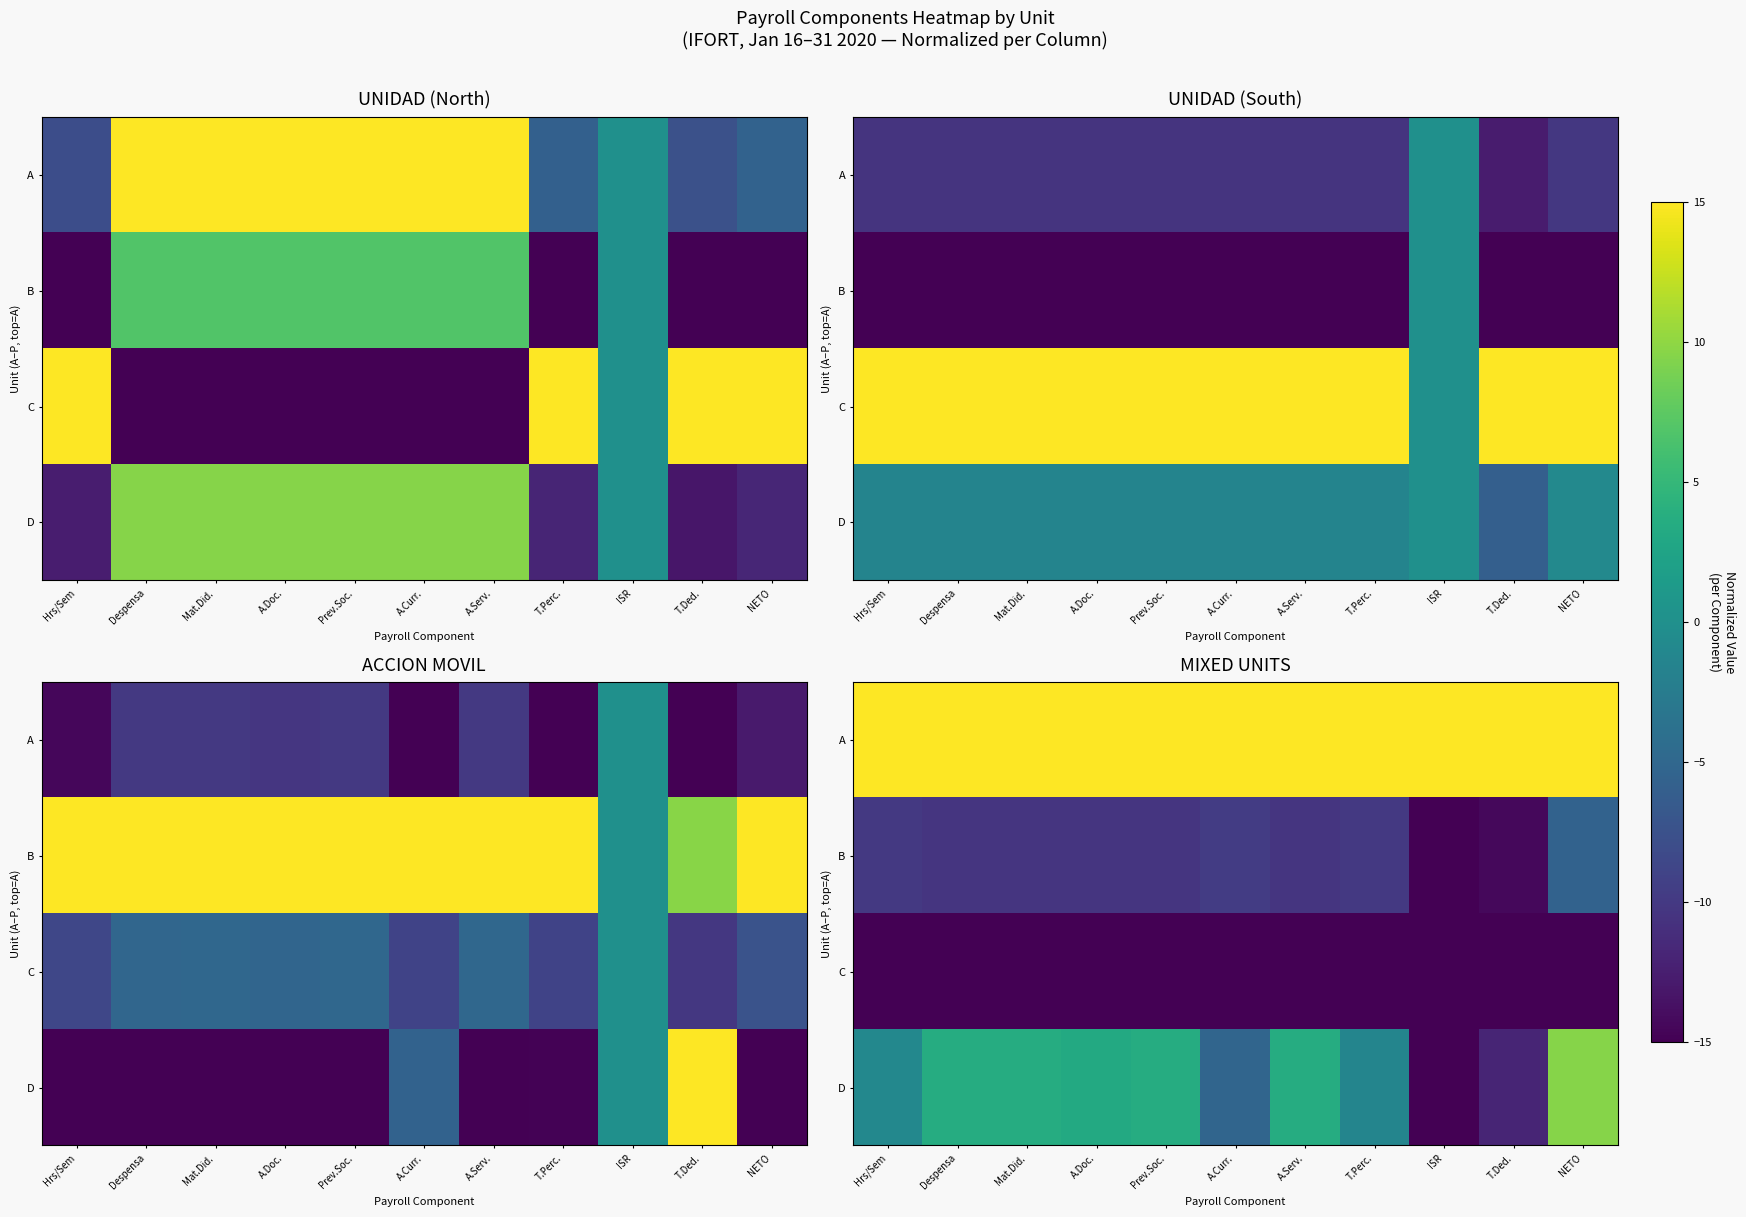

Read the B value at Prev.Soc..

-10.4